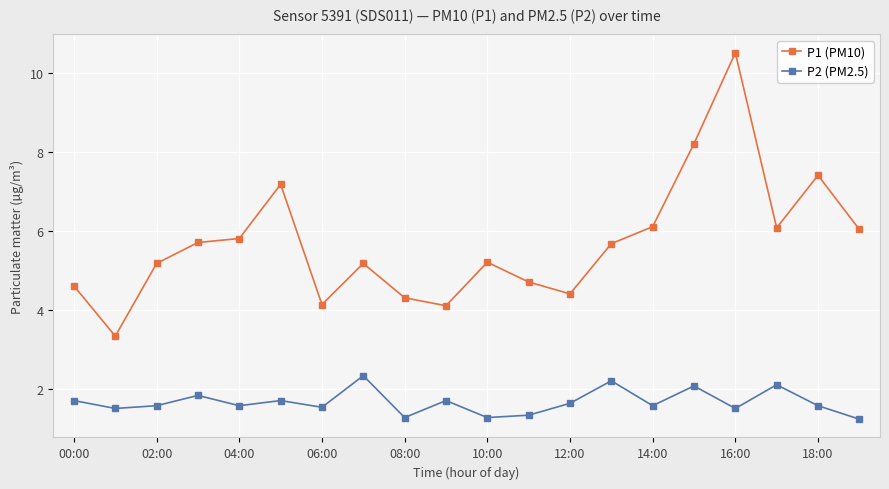

List the series in order of their overall mean, lowest first.

P2 (PM2.5), P1 (PM10)